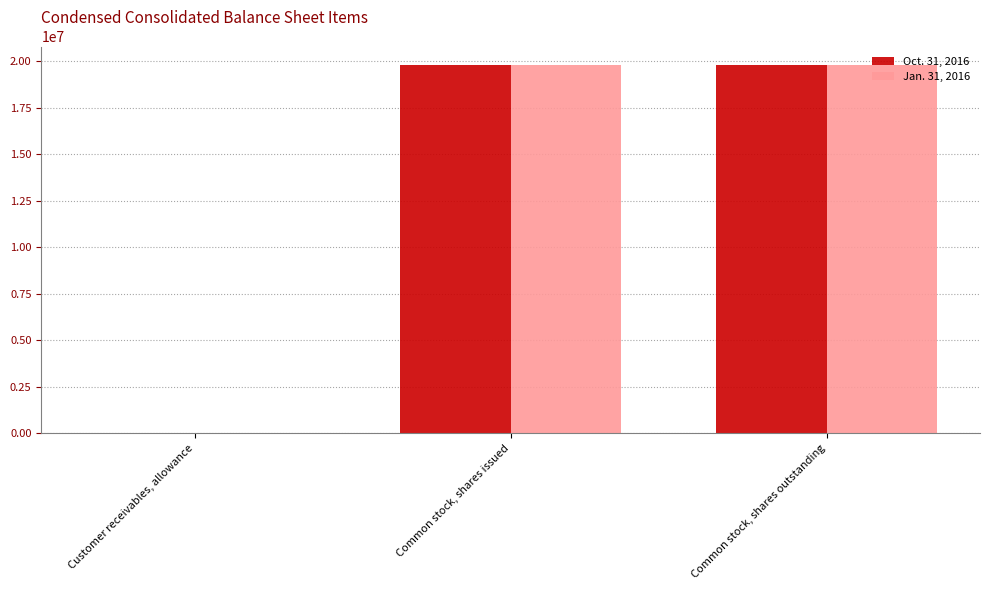

How many series are shown in this chart?

2